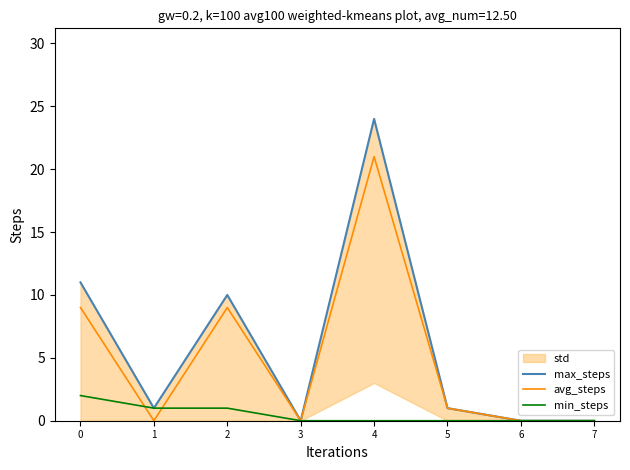

True or false: avg_steps and min_steps intersect in this chart.

True